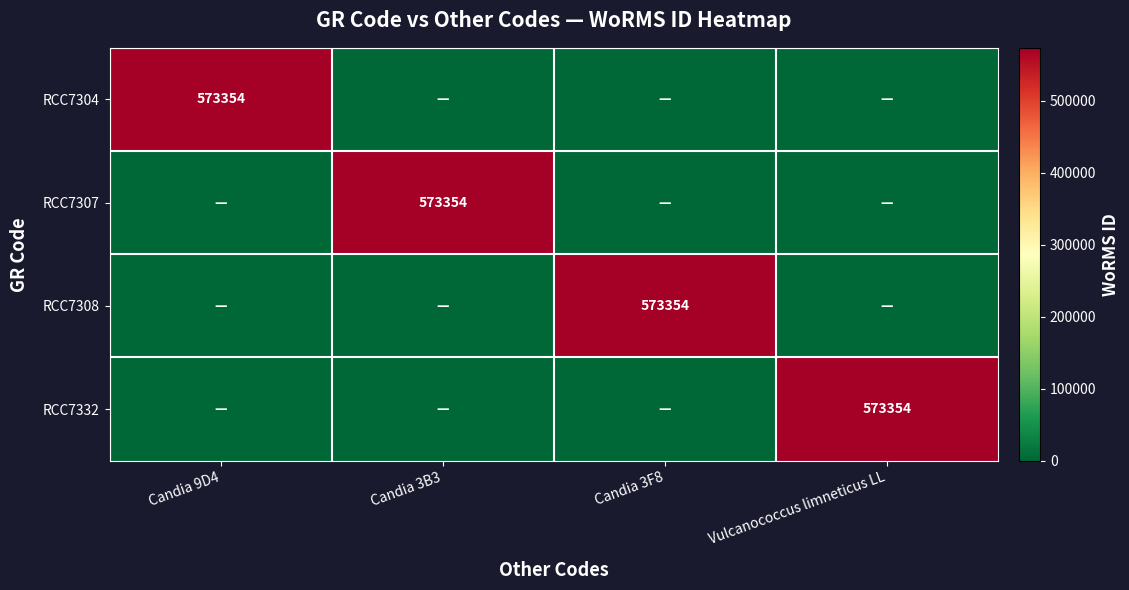

The value of RCC7307 at Candia 3B3 is 138952. True or false?

False